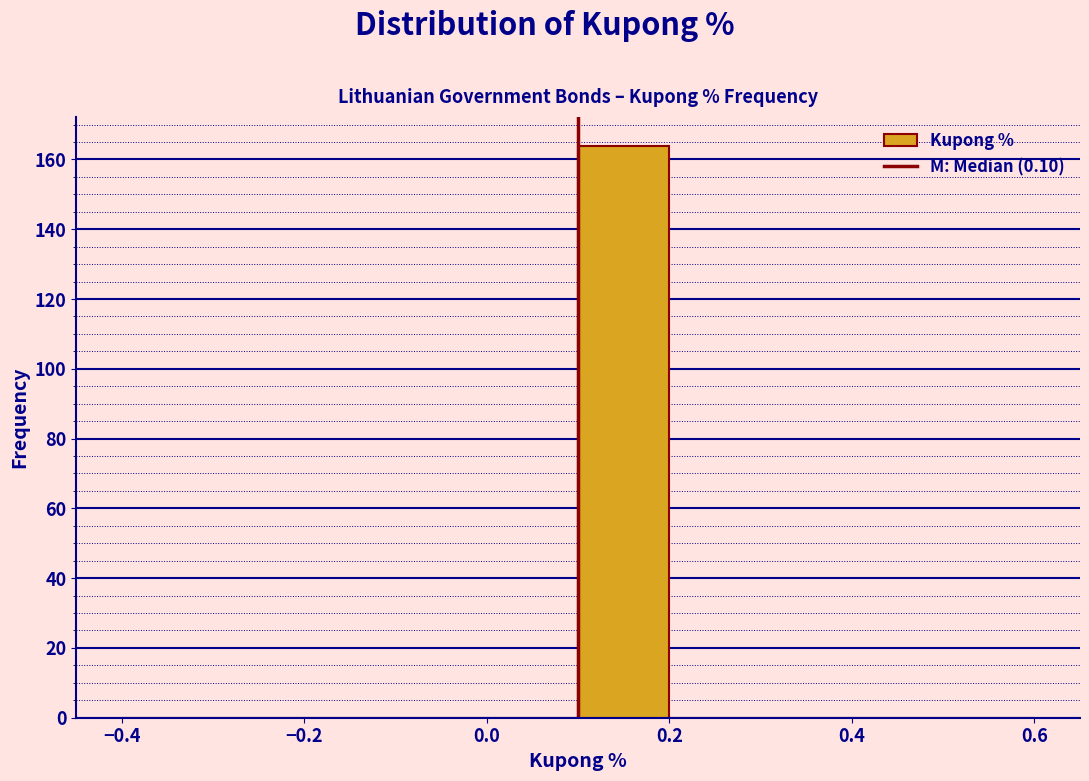

Reading left to right, transcribe this chart: for each bar, give the range it covers on the x-axis and its height. The values are not printed on the chart, so give them approximately, as read against the axis.

-0.4 to -0.3: 0
-0.3 to -0.2: 0
-0.2 to -0.1: 0
-0.1 to 0.0: 0
0.0 to 0.1: 0
0.1 to 0.2: 164
0.2 to 0.3: 0
0.3 to 0.4: 0
0.4 to 0.5: 0
0.5 to 0.6: 0